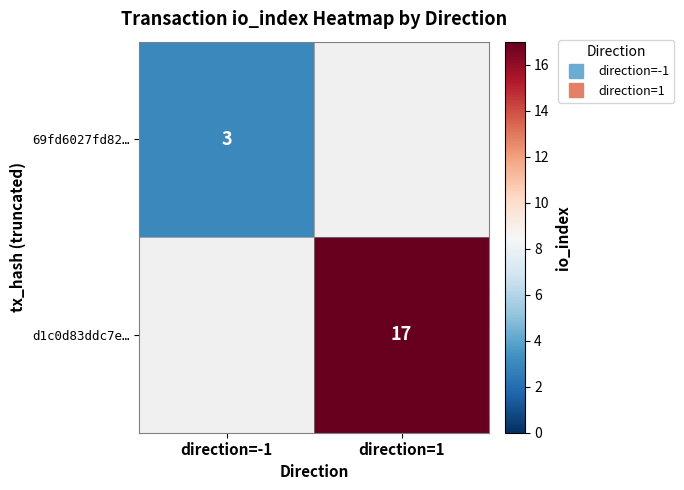

What is the lowest value of the 69fd6027fd82… series?

3.0